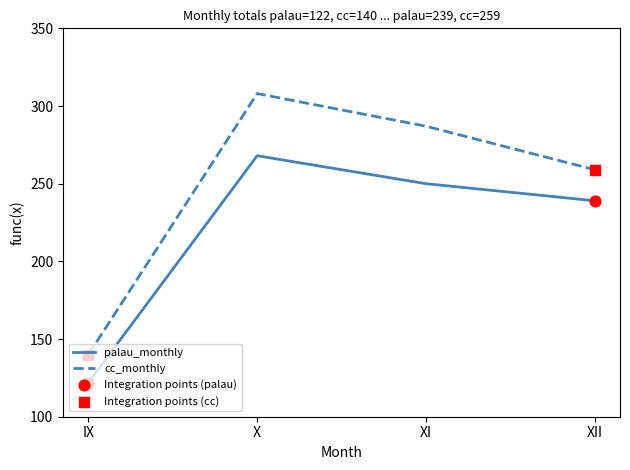

Which series has the largest range (max minus min)?

cc_monthly